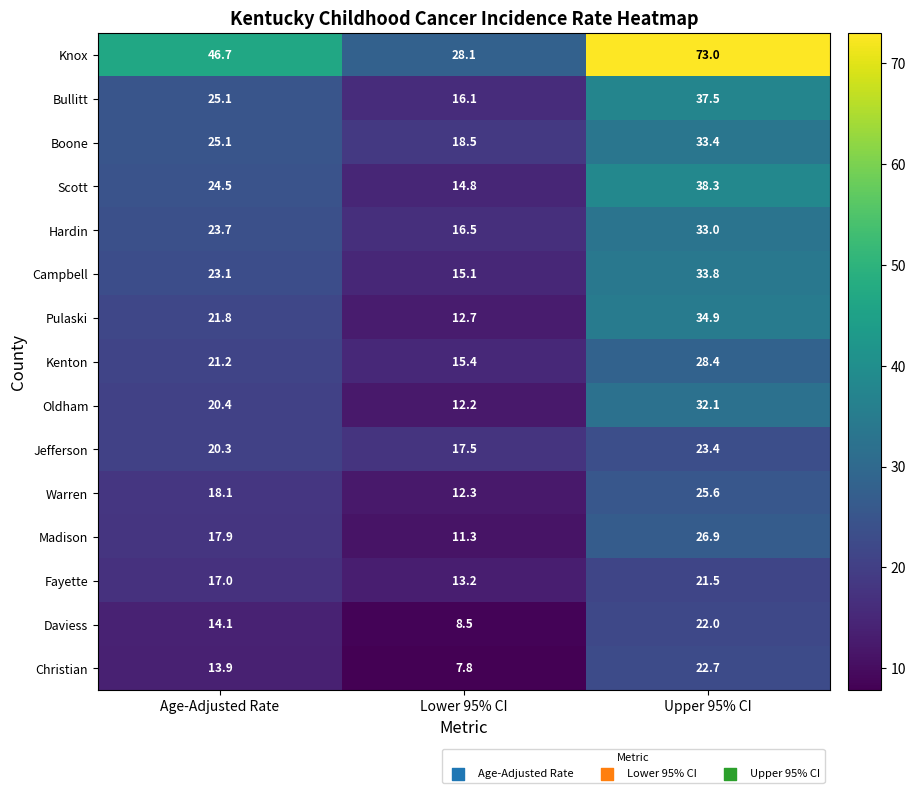

The value of Fayette at Upper 95% CI is 9.9. True or false?

False